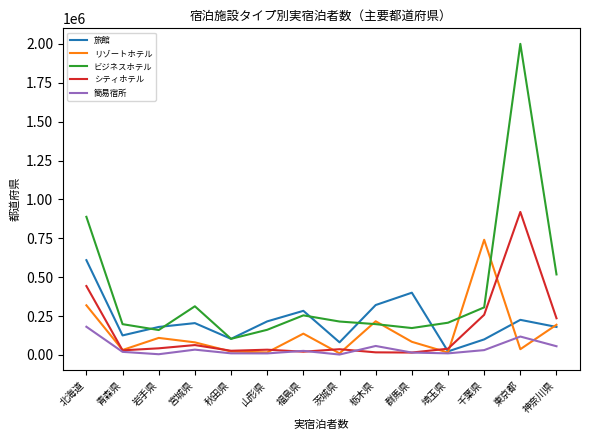

True or false: ビジネスホテル has a value of 161620 at 山形県.

True